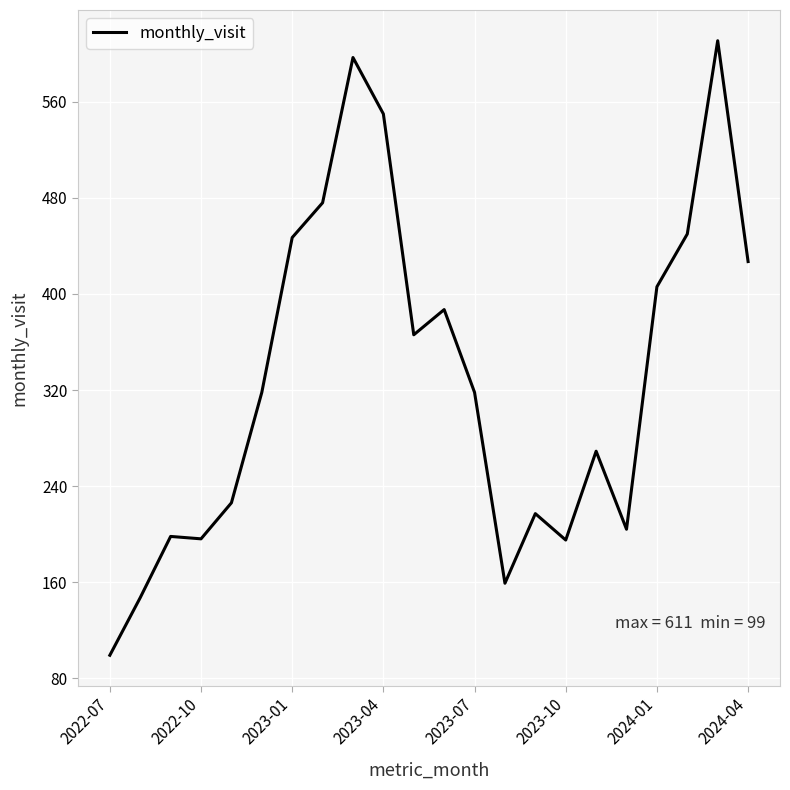

What is the maximum value shown in the chart?

611